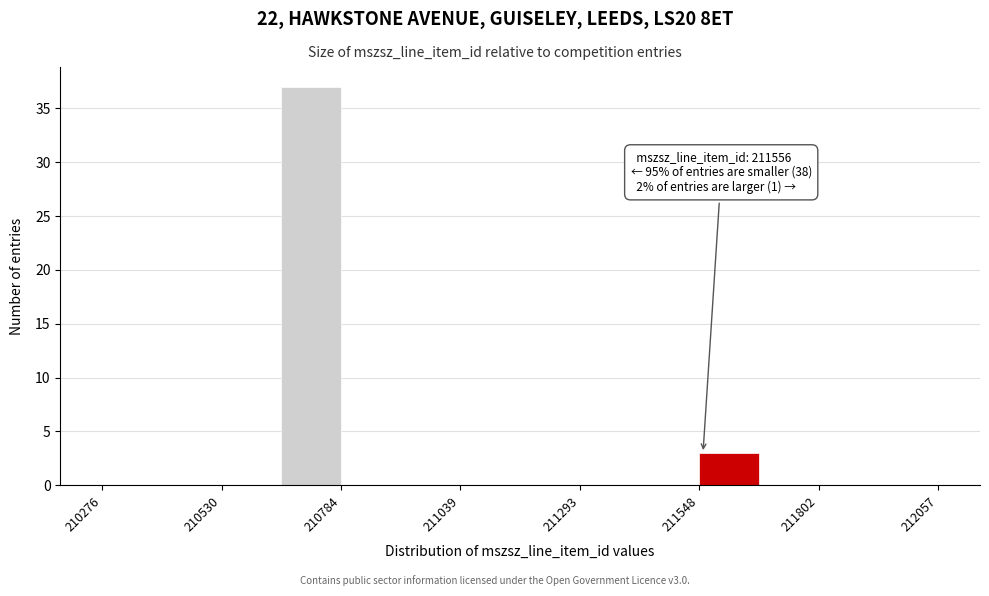

Around what value on the x-axis is the tallest bar? Give the approximate position of its centre, as read against the axis.

210700